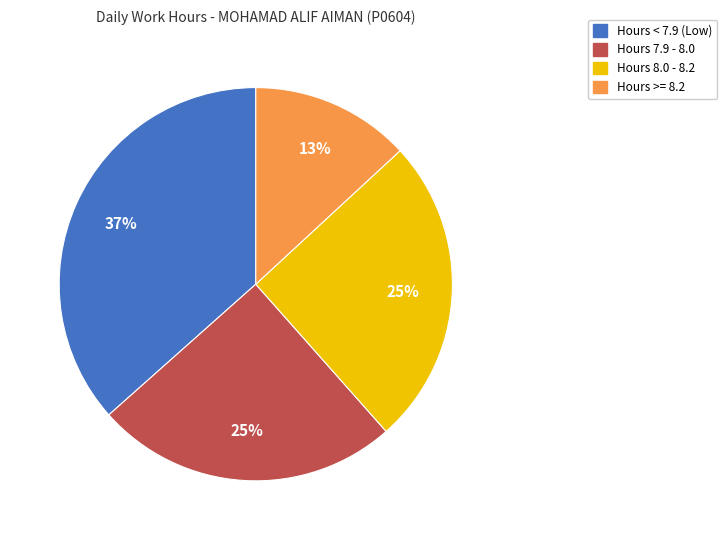

To the nearest percent, what is the average slice percentage?

25%